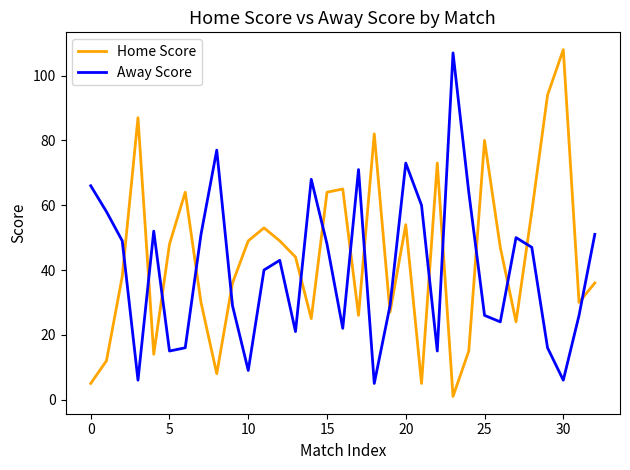

What is the difference between the second highest and second lowest values in the Home Score series?

89